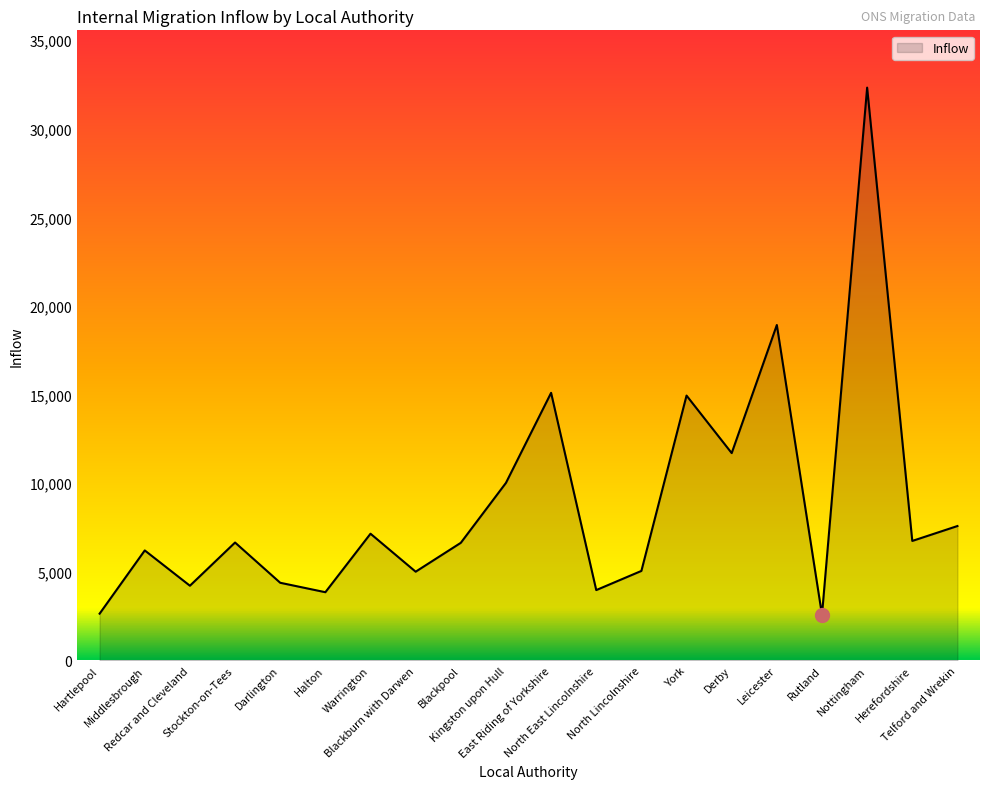

What is the smallest value displayed?

2572